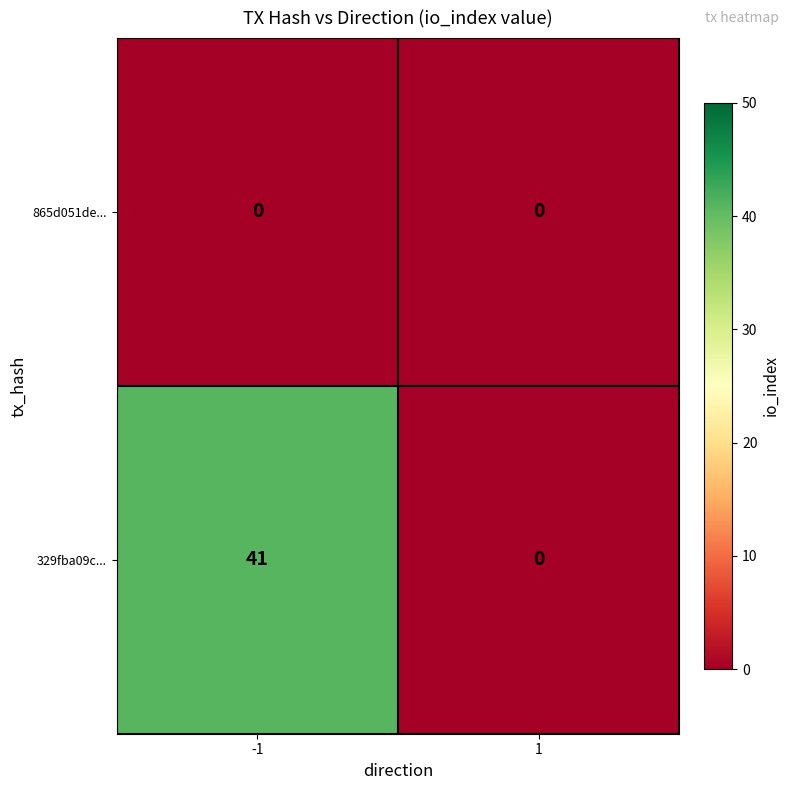

At how many categories does at least one series exceed 30?

1